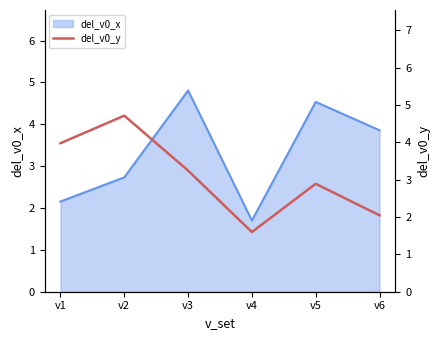

What is the minimum value for del_v0_x?

1.7